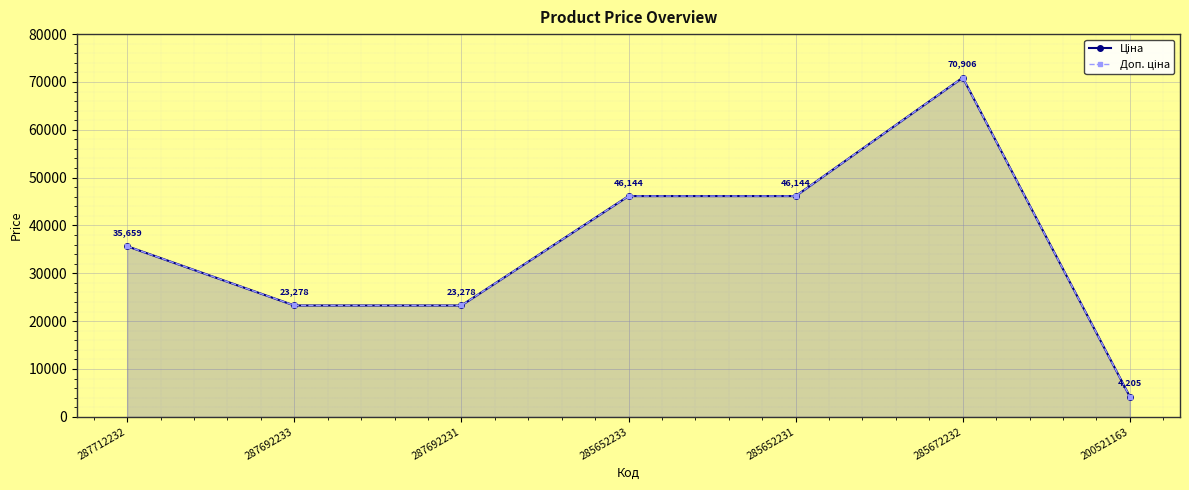

Which category has the highest value across all series?

285672232